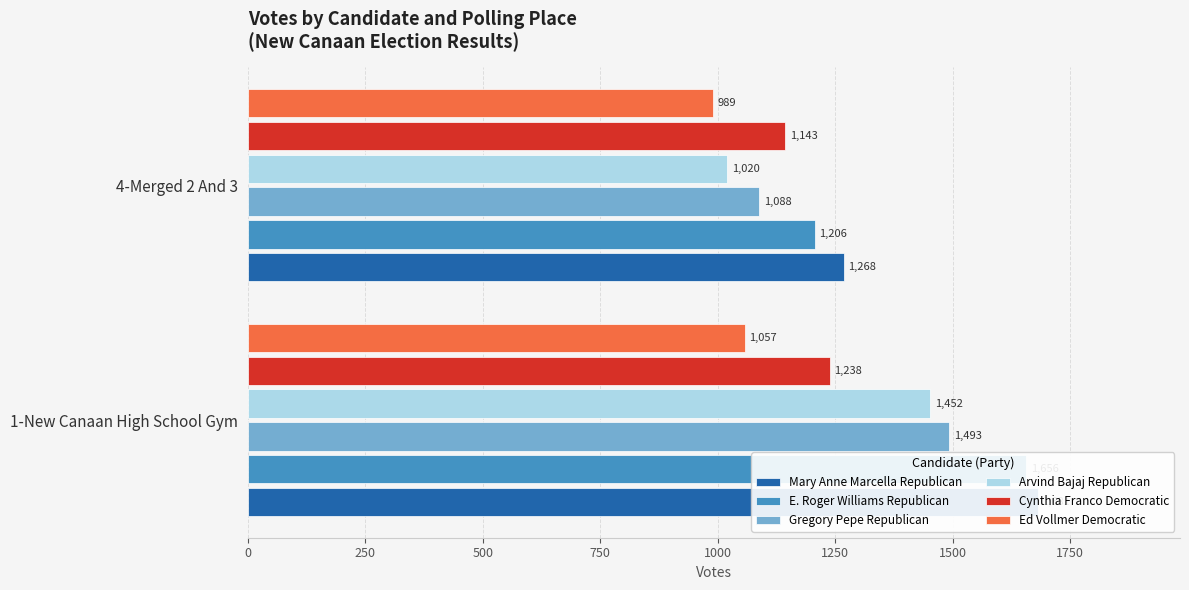

Is the value of Arvind Bajaj Republican at 1-New Canaan High School Gym greater than the value of Mary Anne Marcella Republican at 1-New Canaan High School Gym?

No